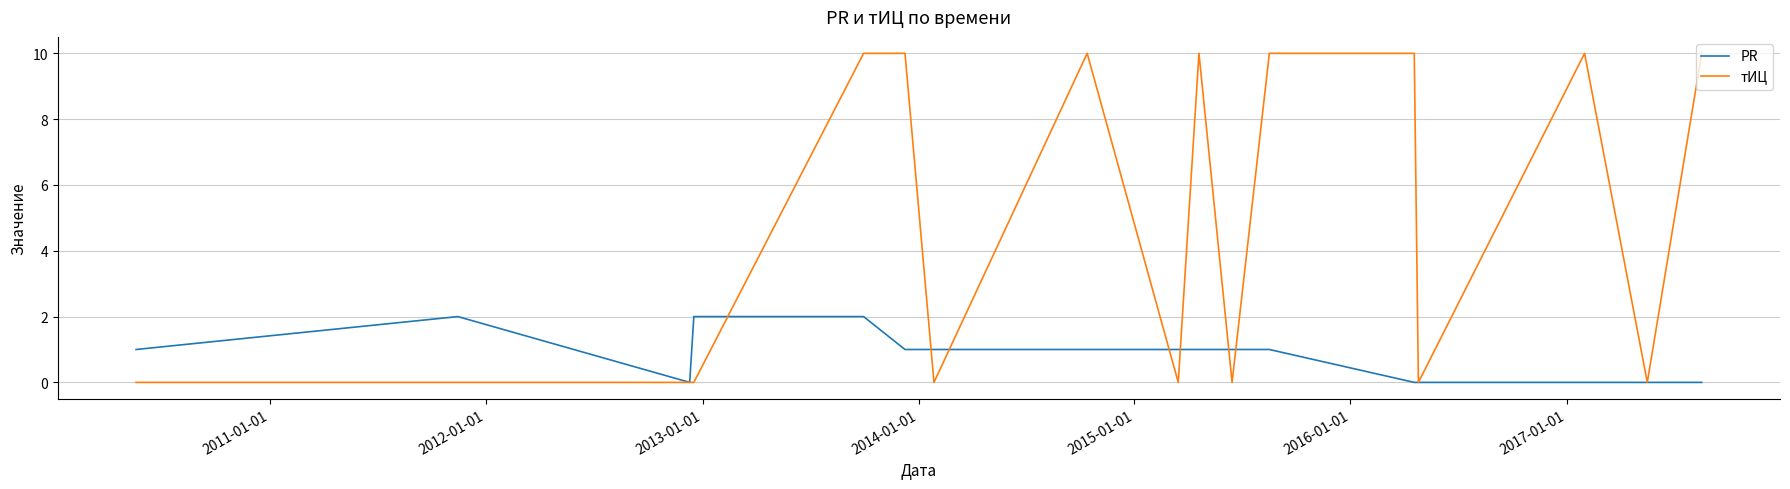

What is the greatest value displayed?

10